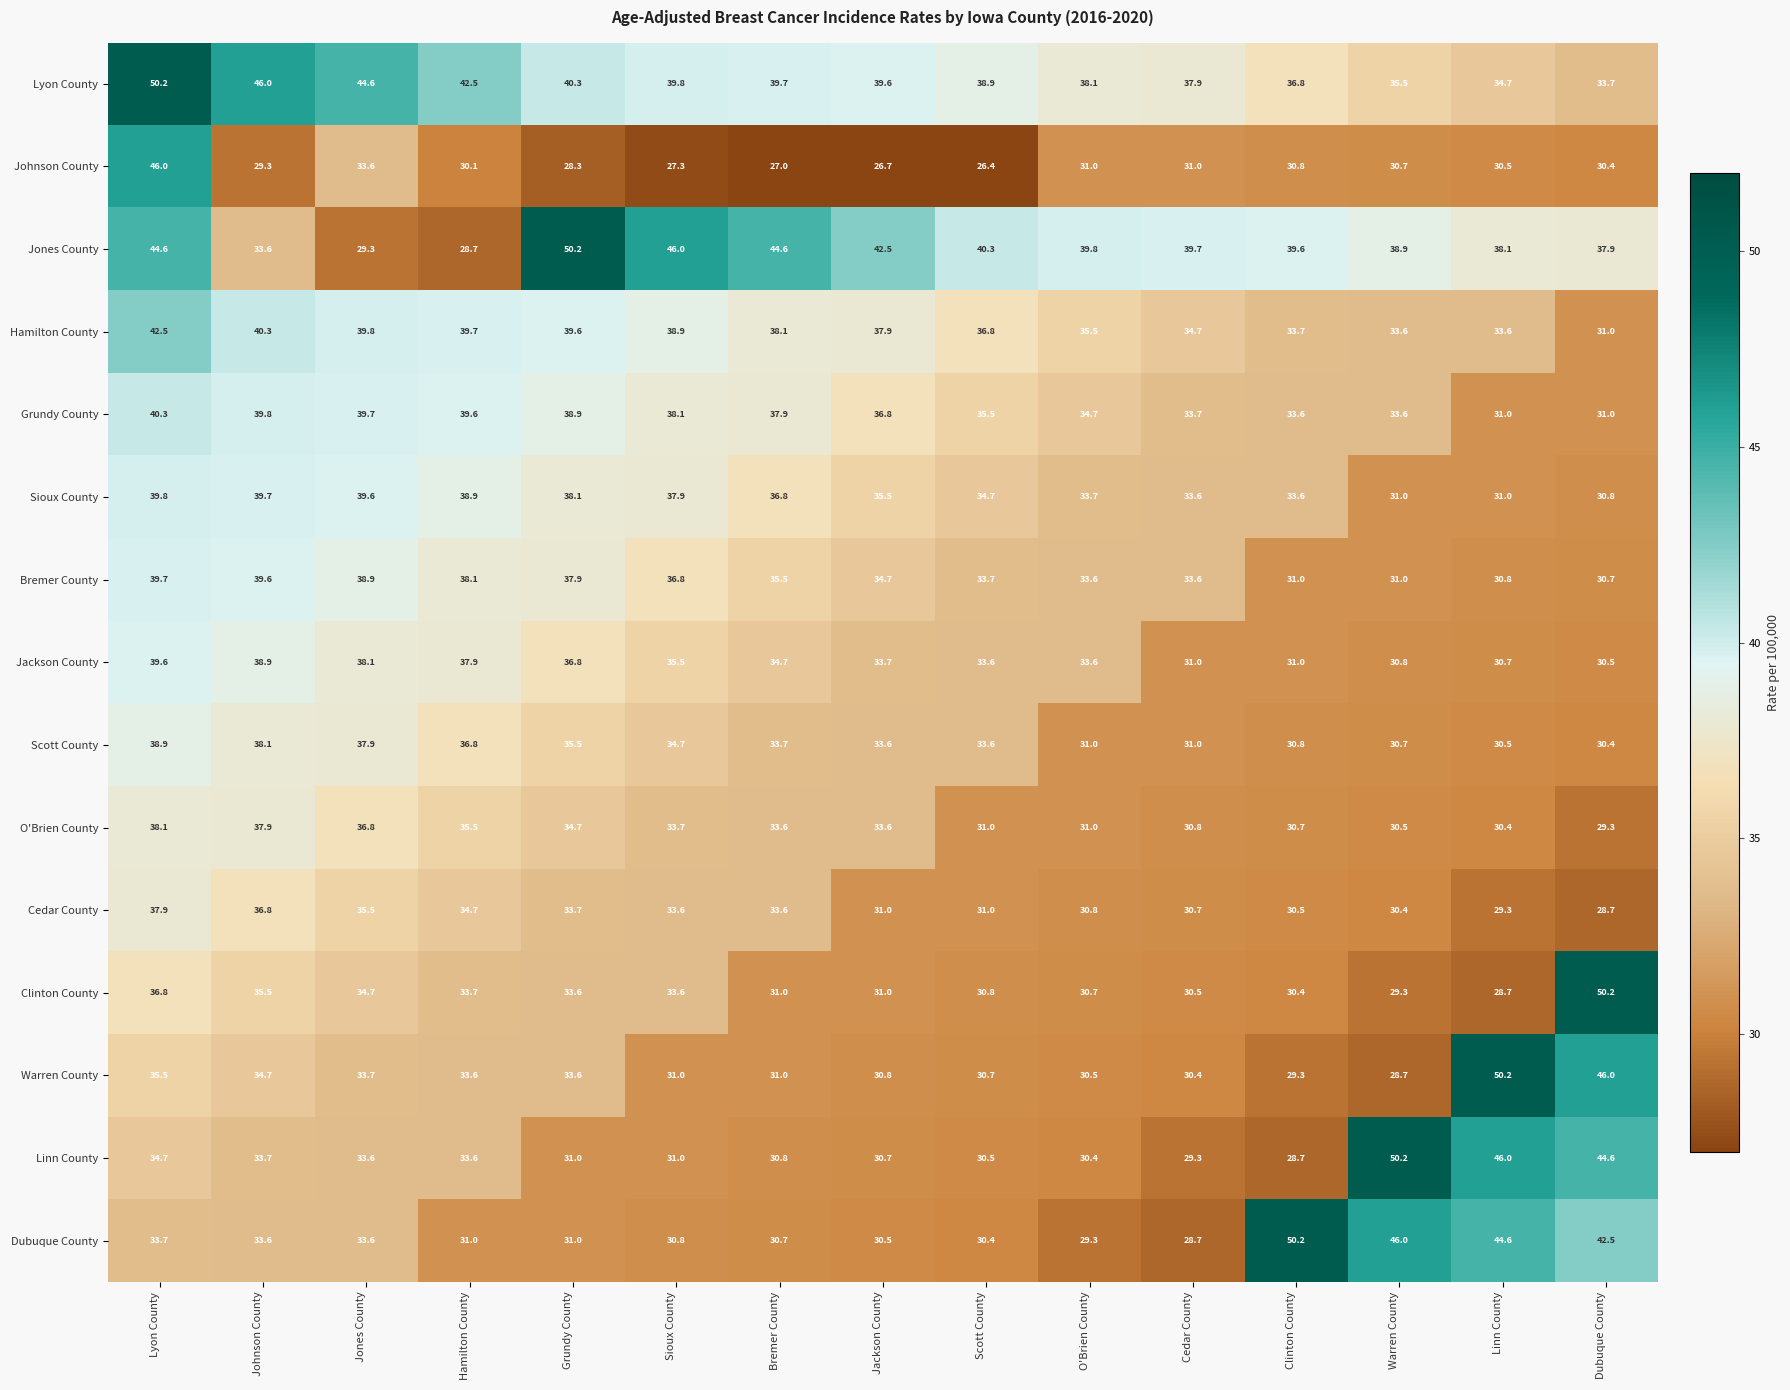

What is the spread (max minus min) of values at Scott County?

13.9